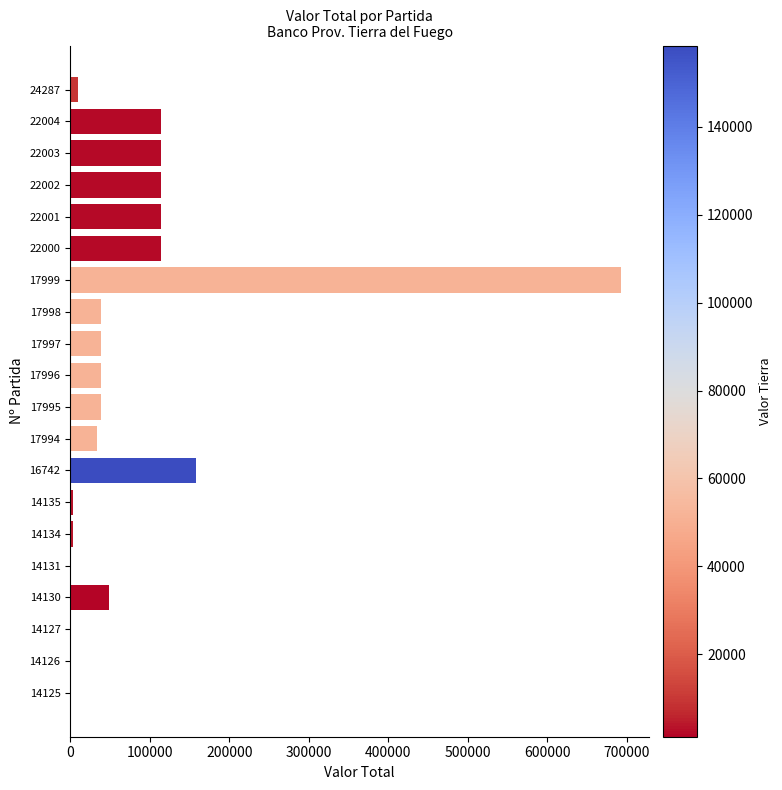

Which label corresponds to the largest value in the chart?

17999